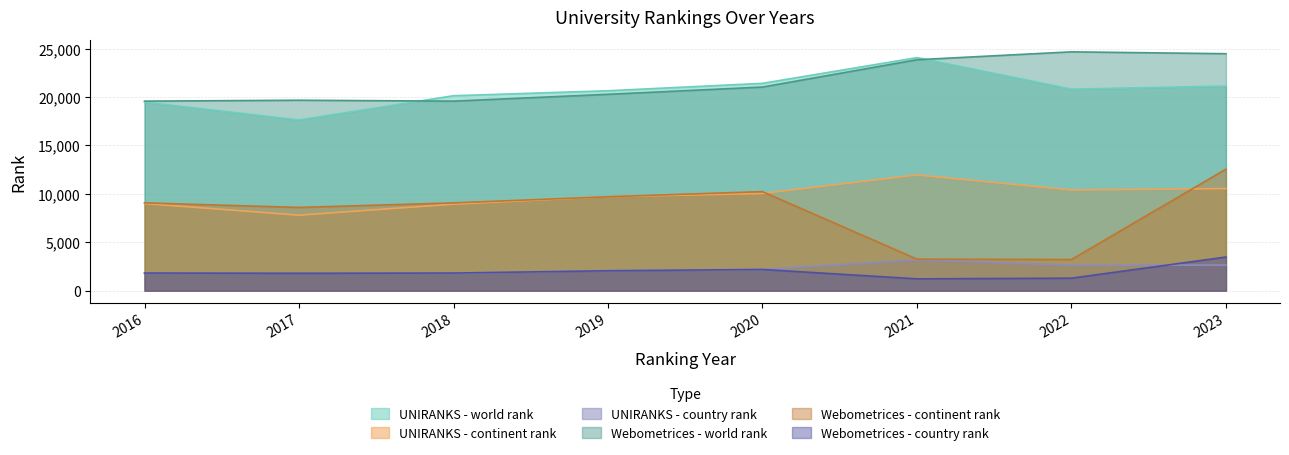

Which category has the lowest value in the UNIRANKS - world rank series?

2017